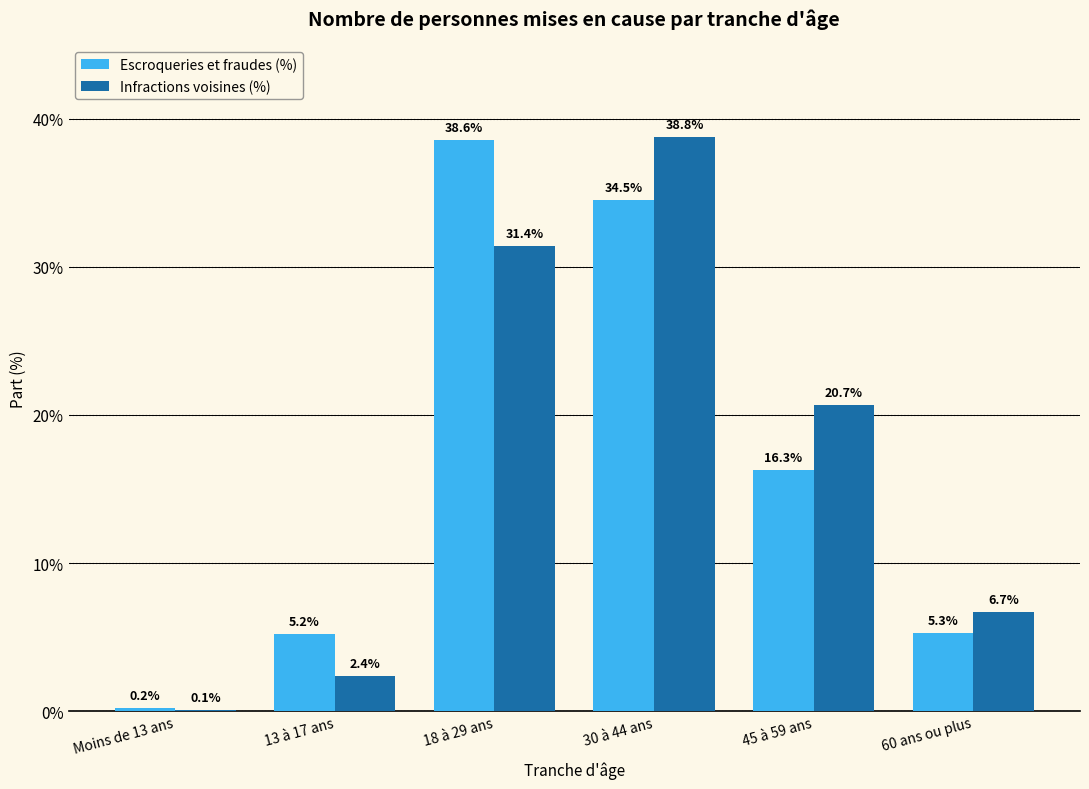

The Infractions voisines (%) series shows 30.1 at 45 à 59 ans. True or false?

False